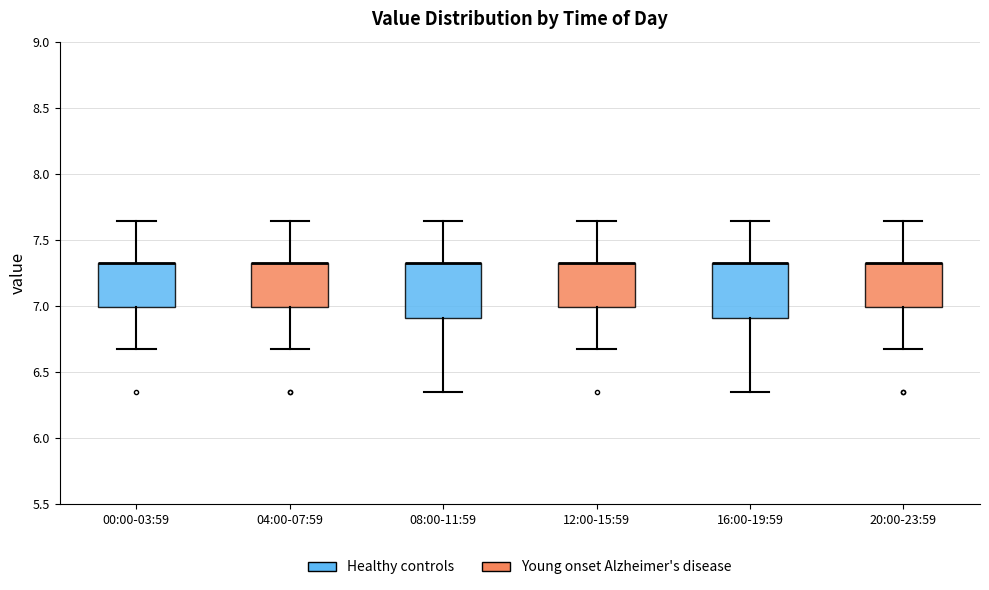

Reading left to right, read every box against the y-axis: the position of its median line, the range the box covers, and the ends of its whiskers. The values are not printed on the chart, so give them approximately, as read against the axis.

00:00-03:59: median 7.30 (drawn on the box's upper edge), box 7.00 to 7.30, whiskers 6.65 to 7.65
04:00-07:59: median 7.30 (drawn on the box's upper edge), box 7.00 to 7.30, whiskers 6.65 to 7.65
08:00-11:59: median 7.30 (drawn on the box's upper edge), box 6.90 to 7.30, whiskers 6.35 to 7.65
12:00-15:59: median 7.30 (drawn on the box's upper edge), box 7.00 to 7.30, whiskers 6.65 to 7.65
16:00-19:59: median 7.30 (drawn on the box's upper edge), box 6.90 to 7.30, whiskers 6.35 to 7.65
20:00-23:59: median 7.30 (drawn on the box's upper edge), box 7.00 to 7.30, whiskers 6.65 to 7.65